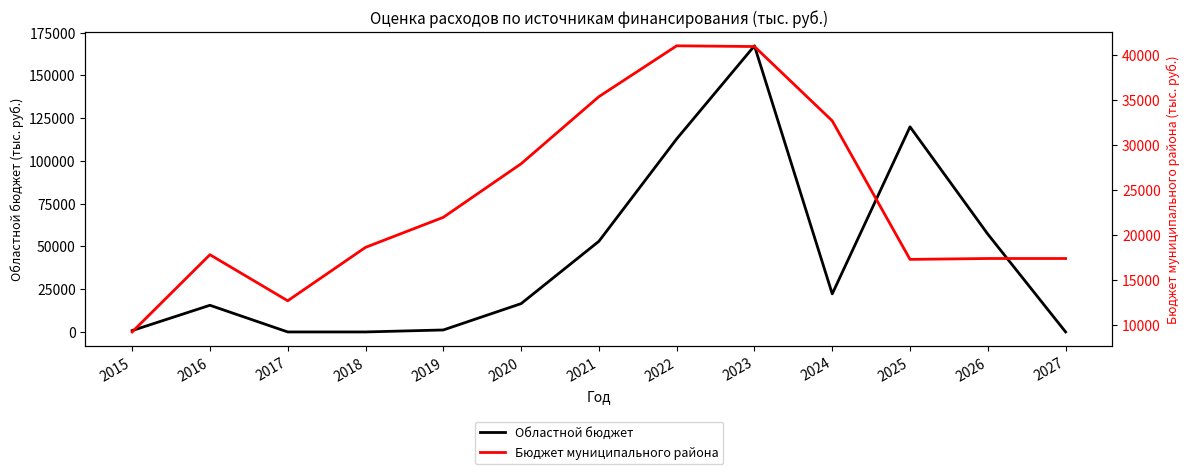

List the series in order of their peak value, highest first.

Областной бюджет, Бюджет муниципального района